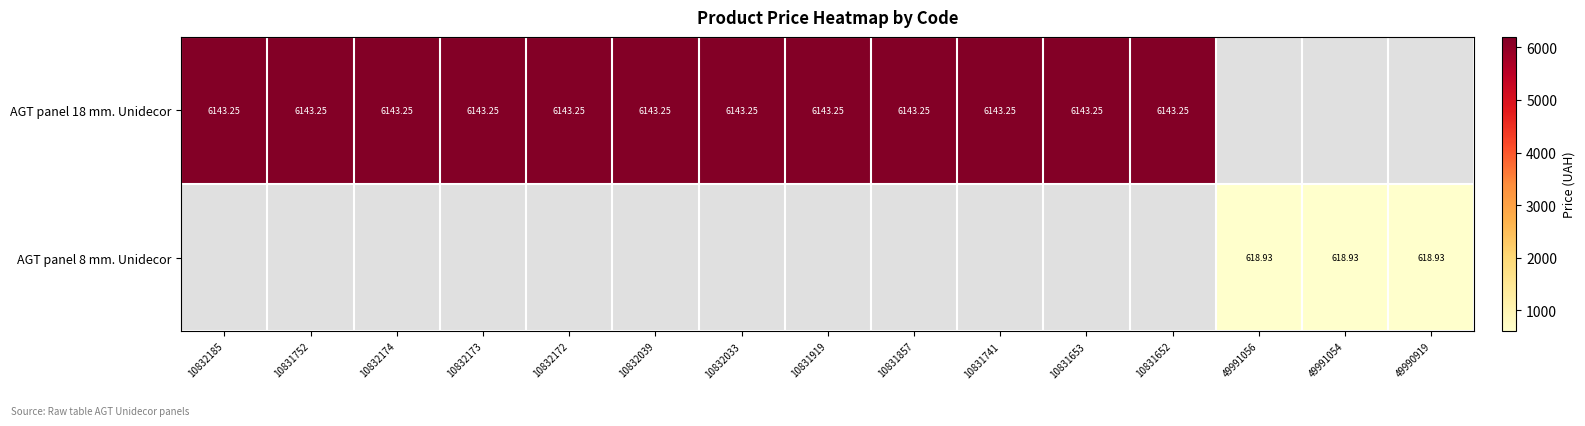

Between 10832173 and 10832033, which series saw the biggest shift?

AGT panel 18 mm. Unidecor